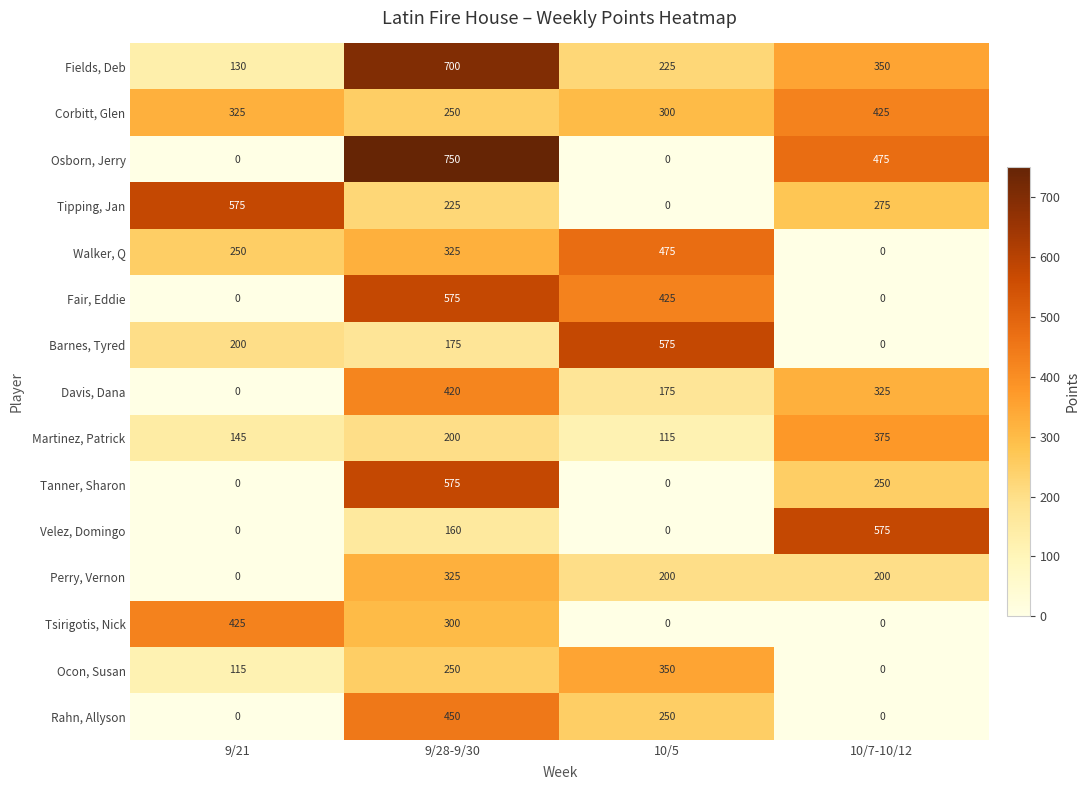

Rank the categories by Fields, Deb value from highest to lowest.

9/28-9/30, 10/7-10/12, 10/5, 9/21